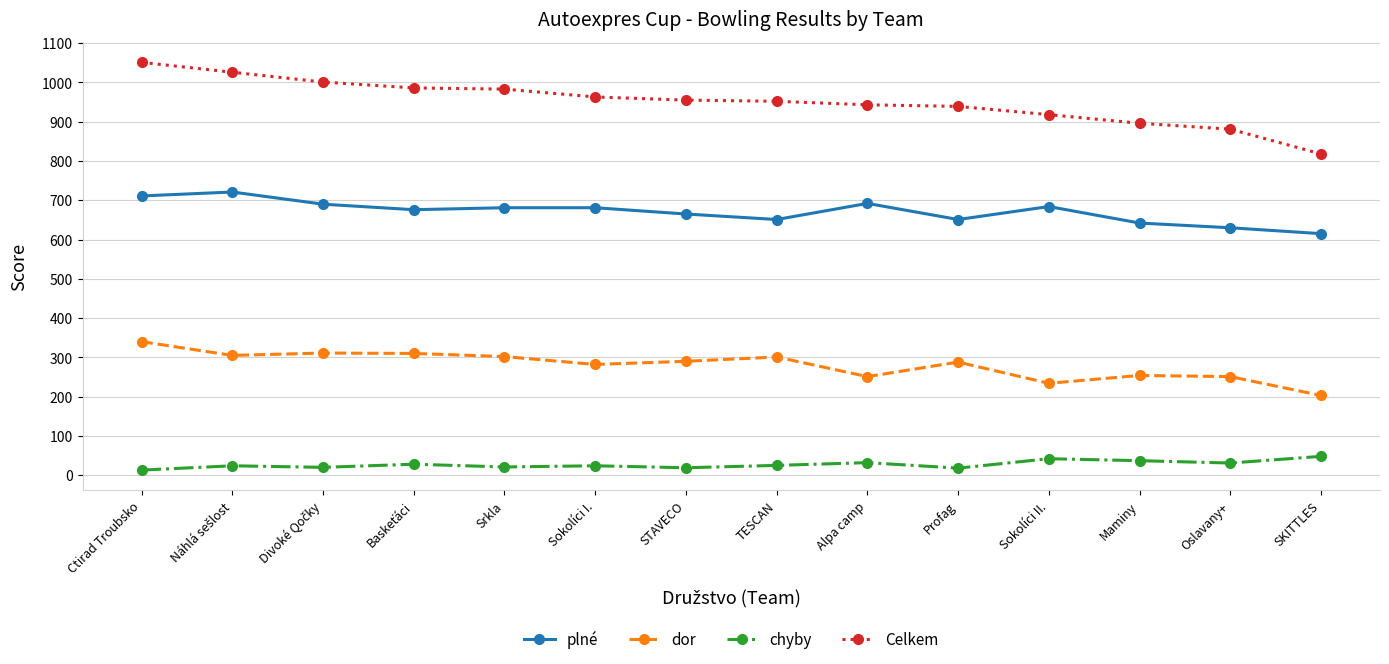

List the series in order of their peak value, highest first.

Celkem, plné, dor, chyby